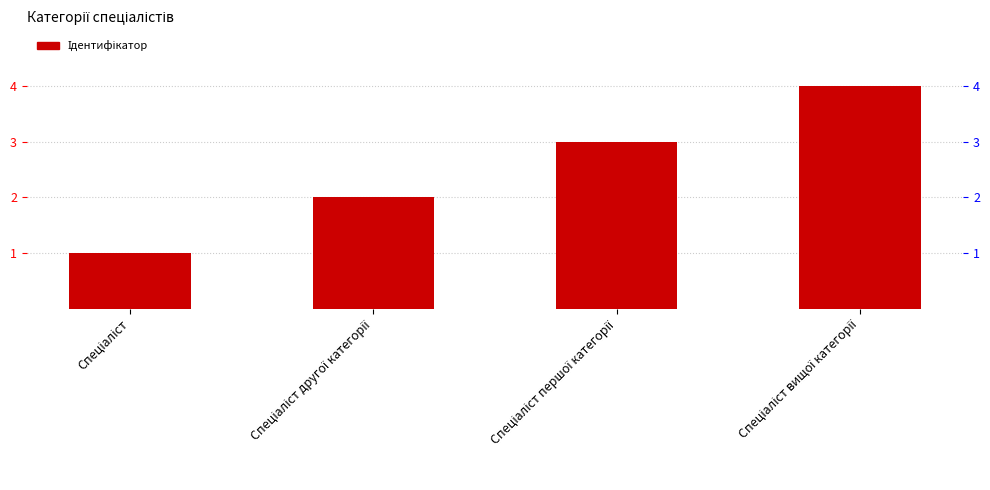

Reading right to left, transcribe all the data shown in this chart.

4	3	2	1